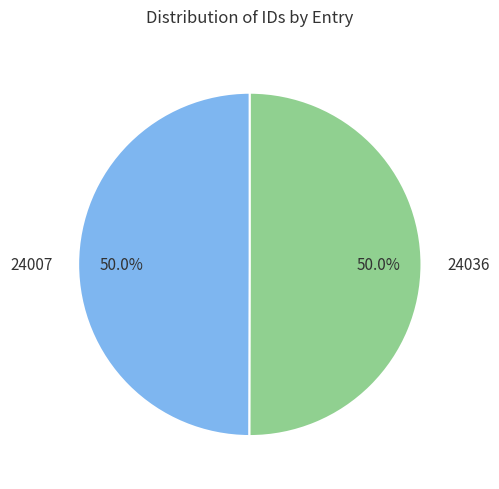

Approximately how many times larger is the value at 24036 compared to 24007?

1.0